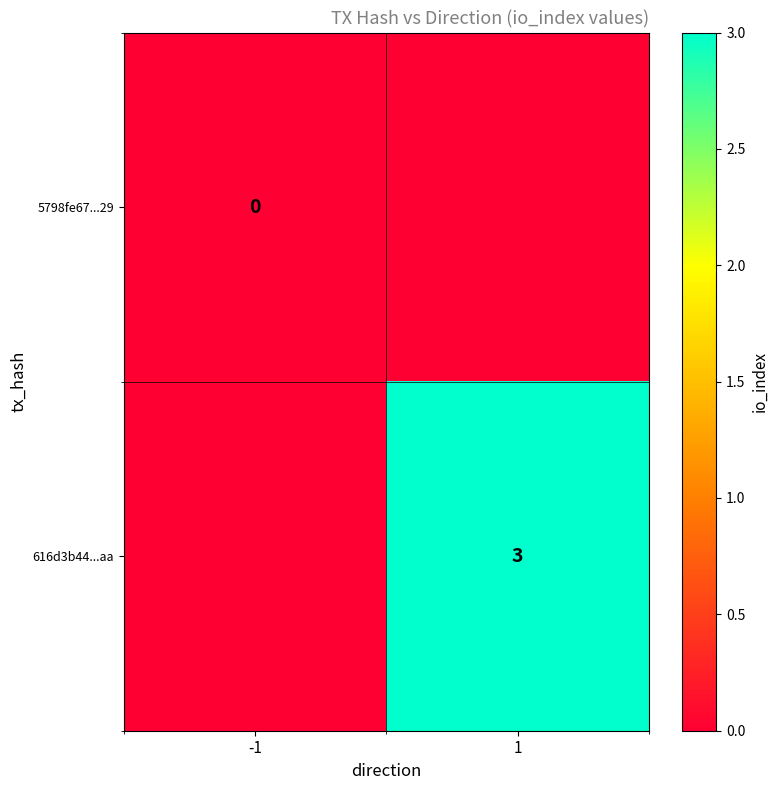

Count the number of data series in this chart.

2